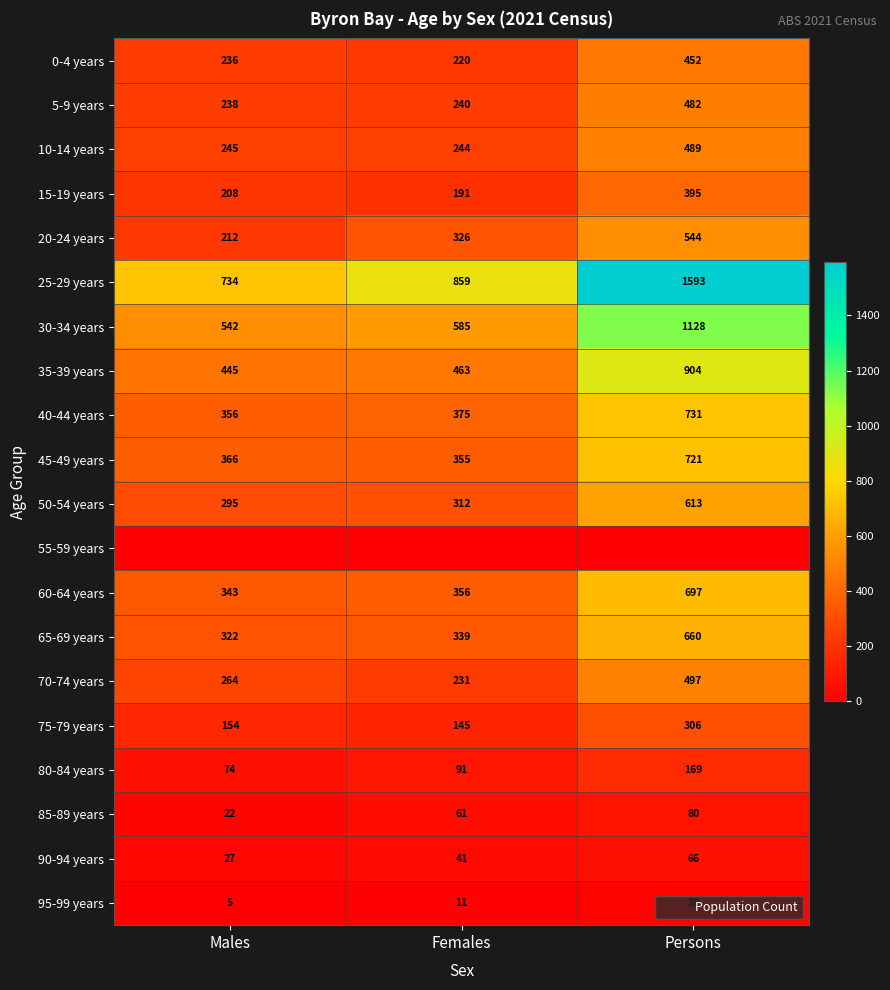

Is the value of 10-14 years at Males greater than the value of 25-29 years at Females?

No